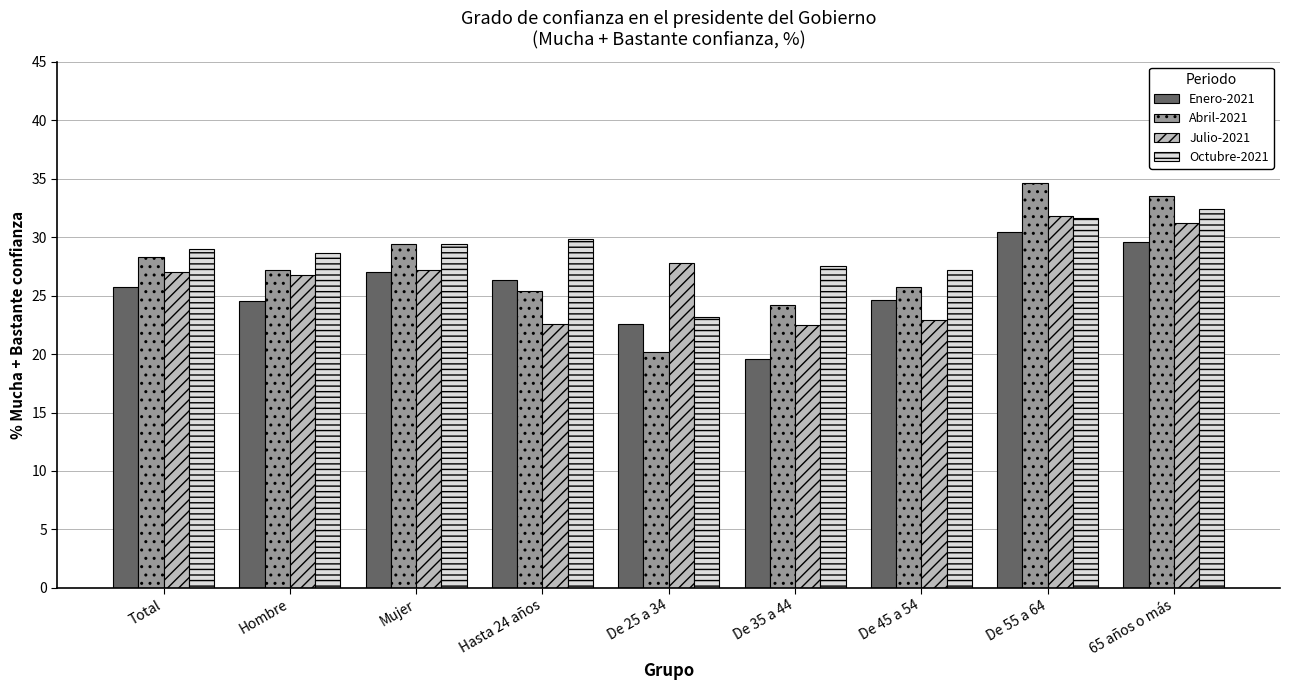

What is the greatest value displayed?

34.6